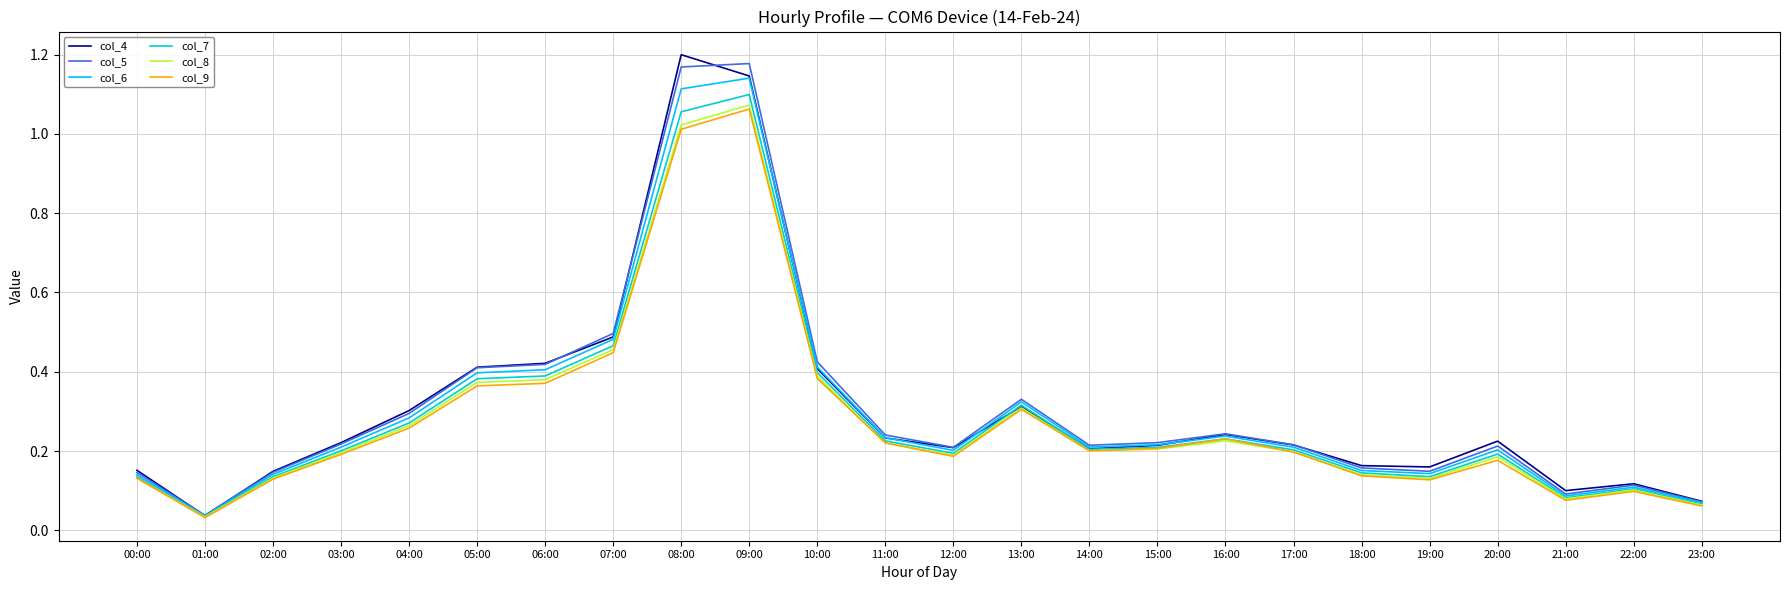

What position from the left is 17:00?

18